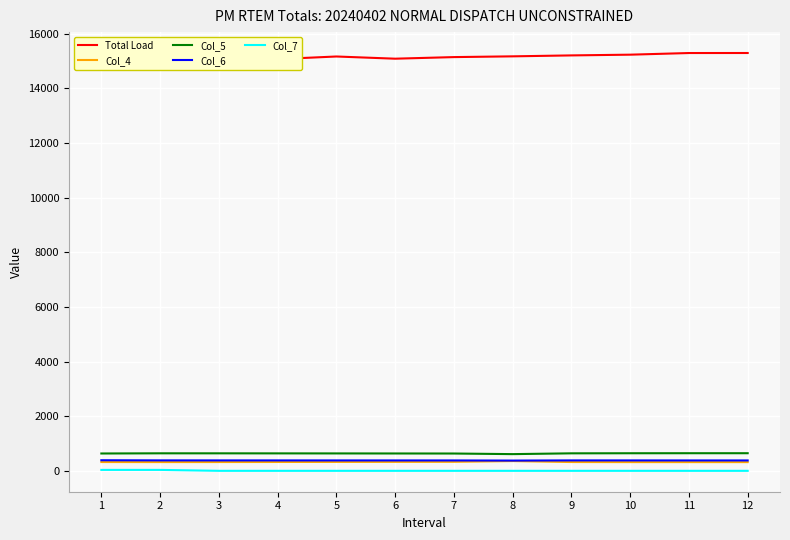

True or false: Col_6 has more than 1 points higher than both neighbors.

False